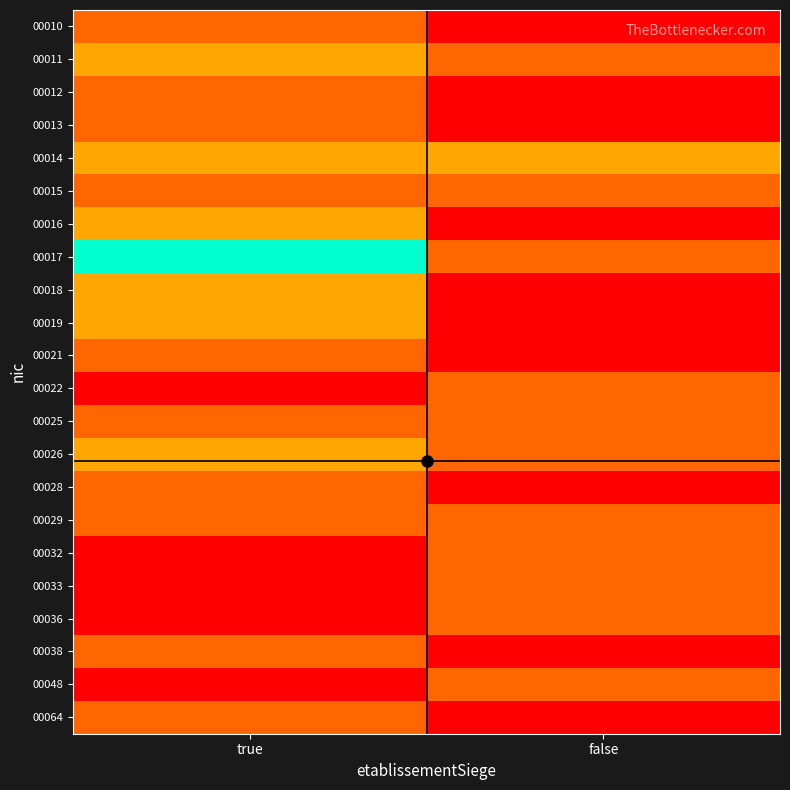

At false, list the series in order from smallest to largest.

00010, 00012, 00013, 00016, 00018, 00019, 00021, 00028, 00038, 00064, 00011, 00015, 00017, 00022, 00025, 00026, 00029, 00032, 00033, 00036, 00048, 00014